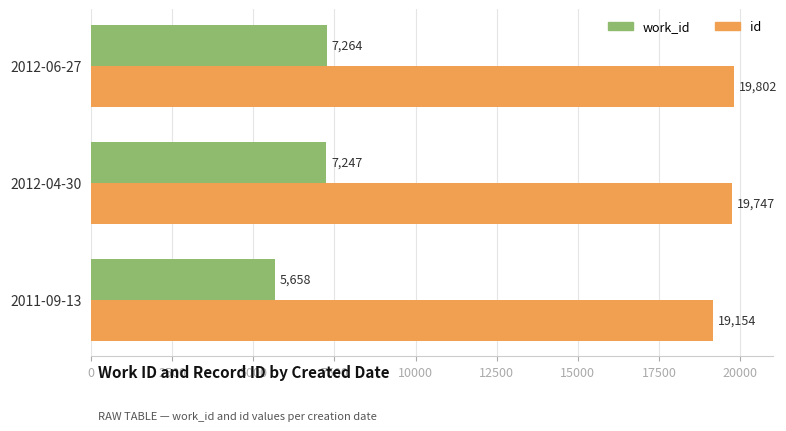

List the series in order of their overall mean, lowest first.

work_id, id